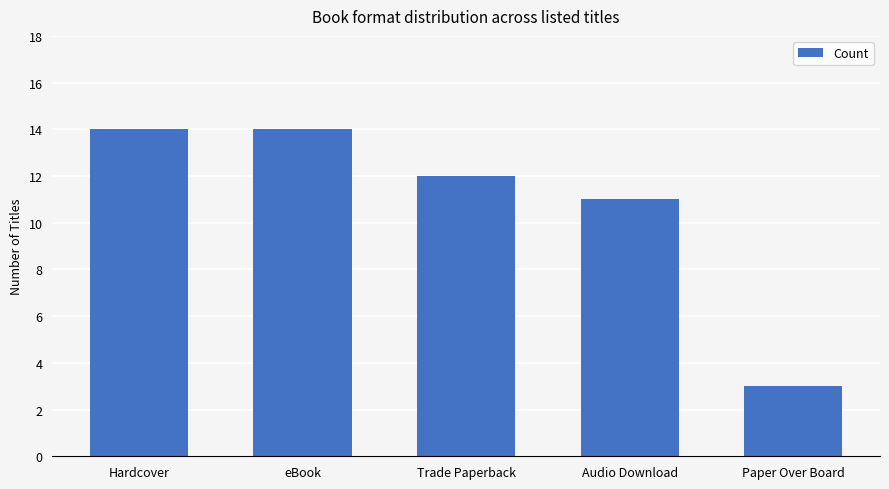

What is the ratio of the value at Hardcover to the value at eBook?

1.0